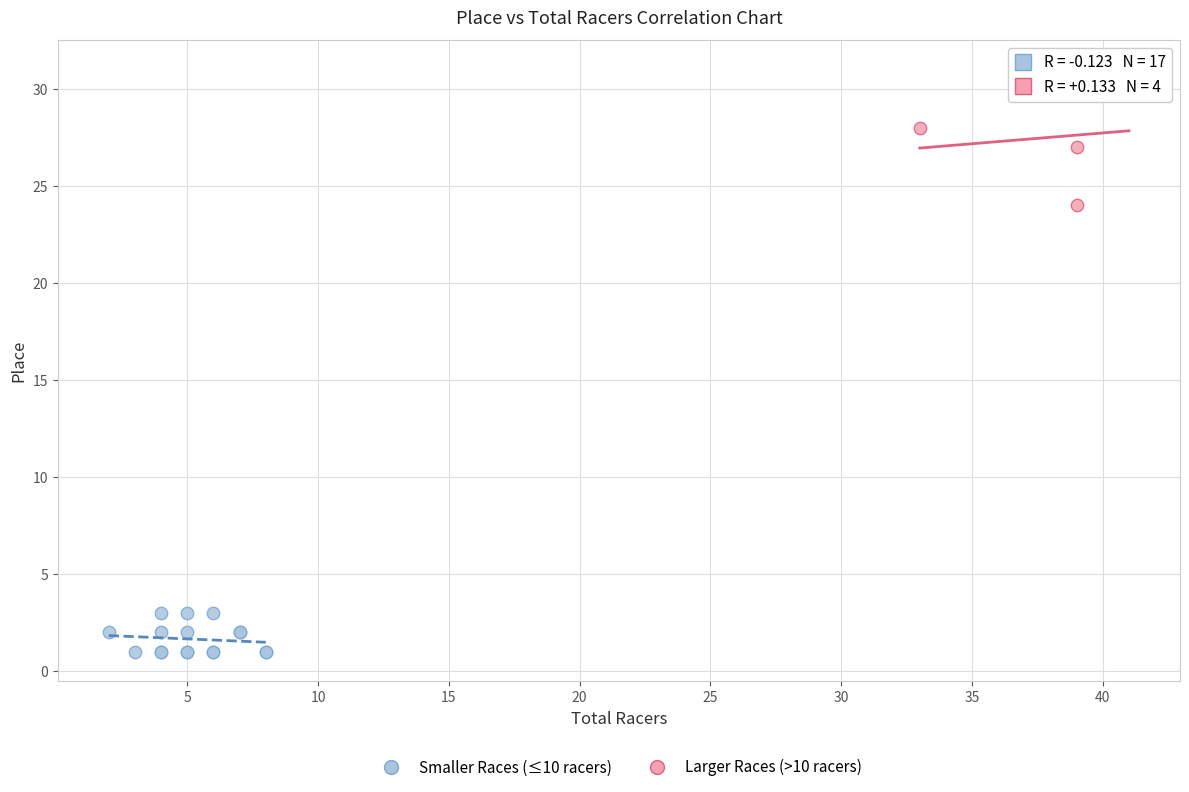

Which series contains the lowest Y value?

Smaller Races (≤10 racers)